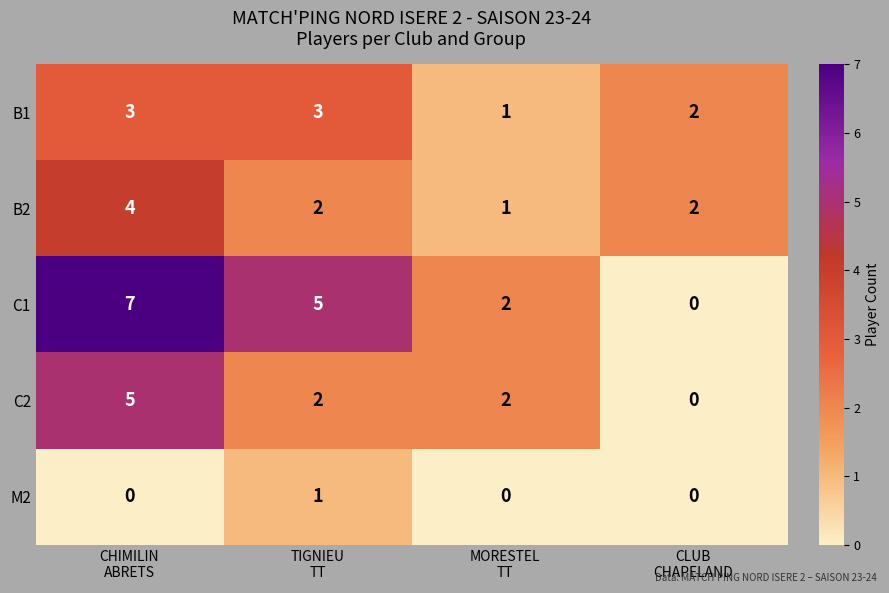

Which series has the largest total across all categories?

C1